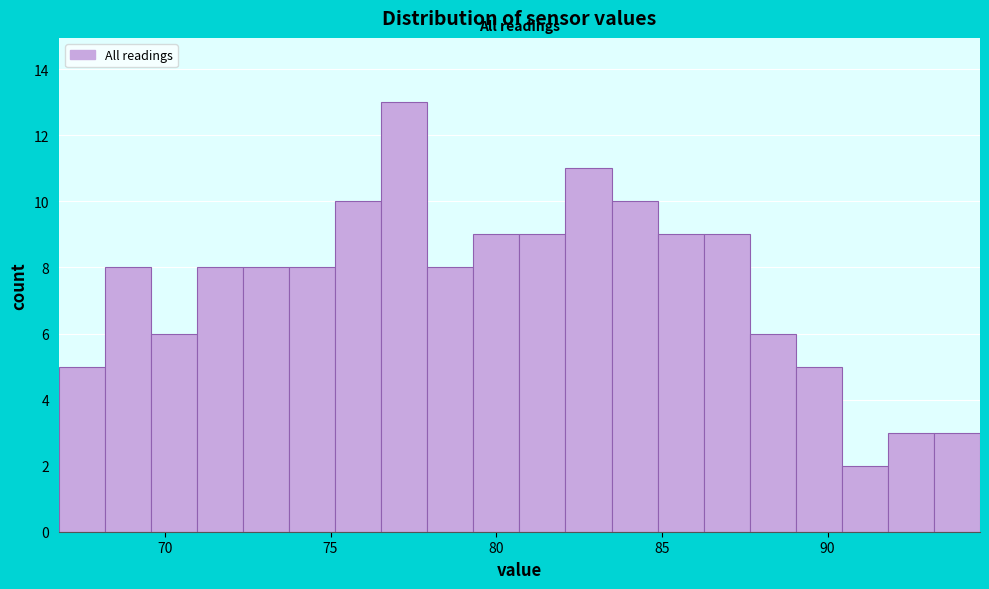

Read against the x-axis, roughly where is the centre of the tallest bar?

77.0